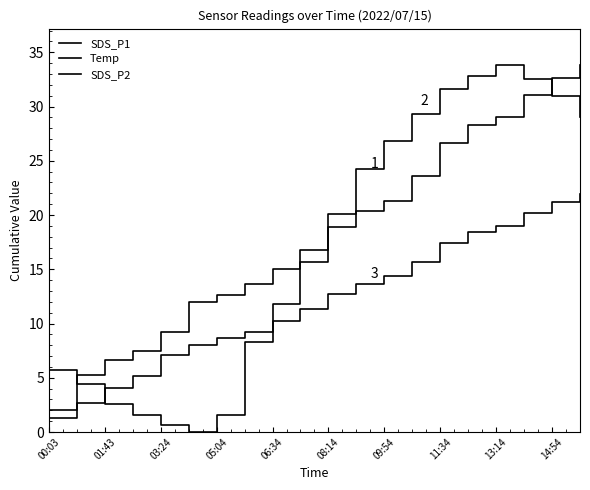

How many lines are shown in the chart?

3